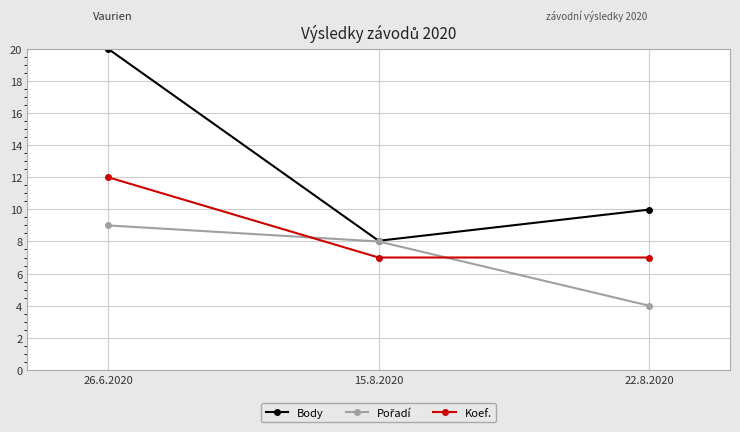

Count the number of categories in the chart.

3